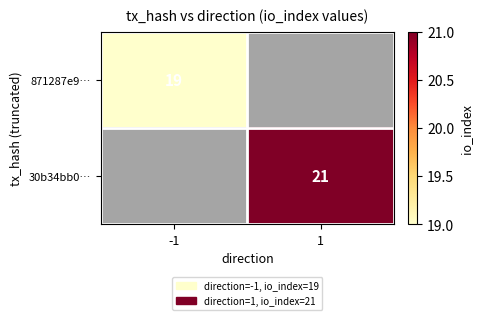

True or false: 871287e9… has a value of 30 at -1.

False